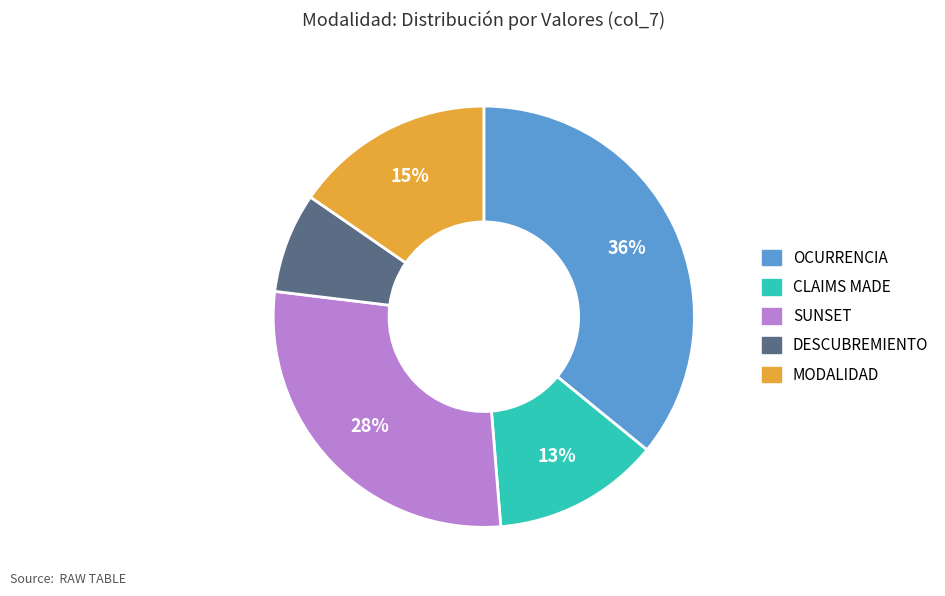

Which slice is the smallest?

DESCUBREMIENTO